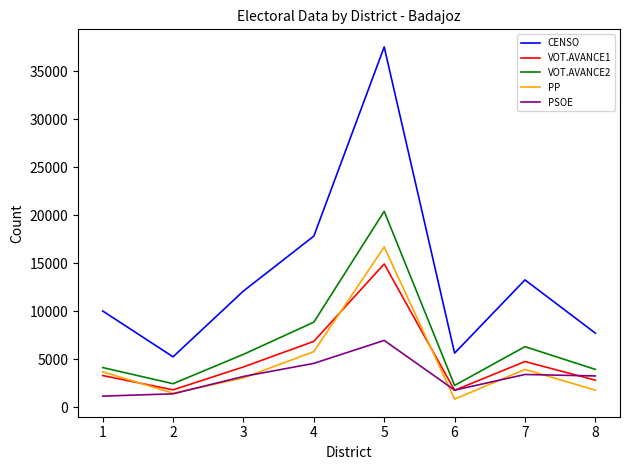

What is the greatest value displayed?

37521